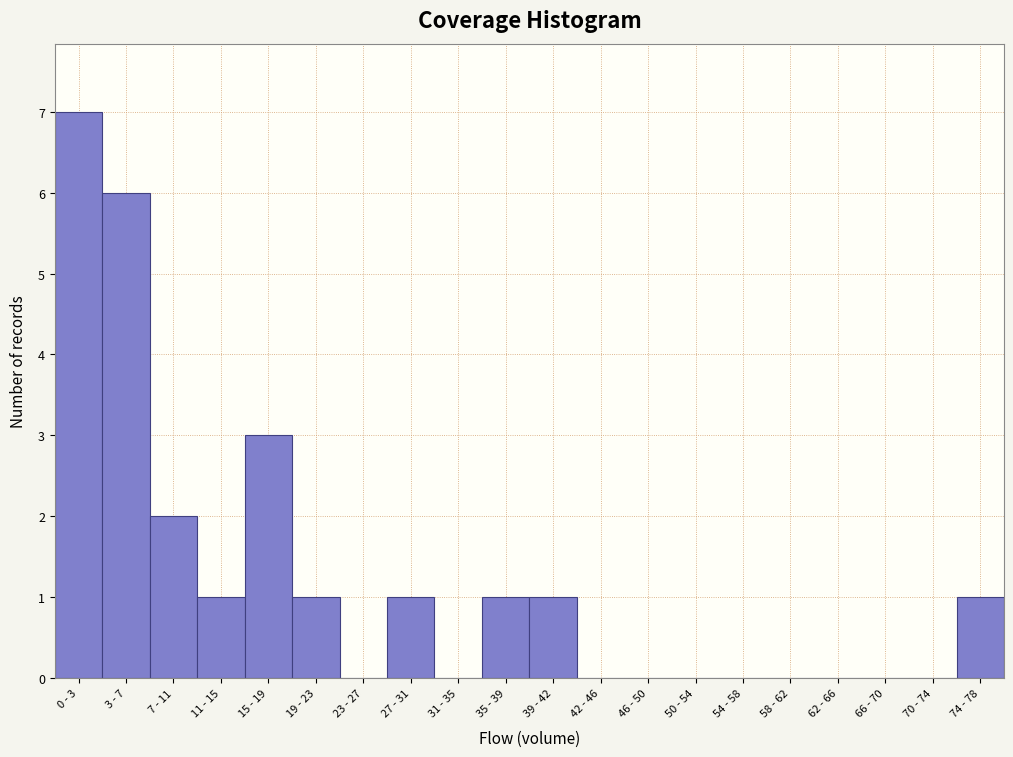

Reading right to left, list all the values displayed in this chart.

74 - 78=1	70 - 74=0	66 - 70=0	62 - 66=0	58 - 62=0	54 - 58=0	50 - 54=0	46 - 50=0	42 - 46=0	39 - 42=1	35 - 39=1	31 - 35=0	27 - 31=1	23 - 27=0	19 - 23=1	15 - 19=3	11 - 15=1	7 - 11=2	3 - 7=6	0 - 3=7